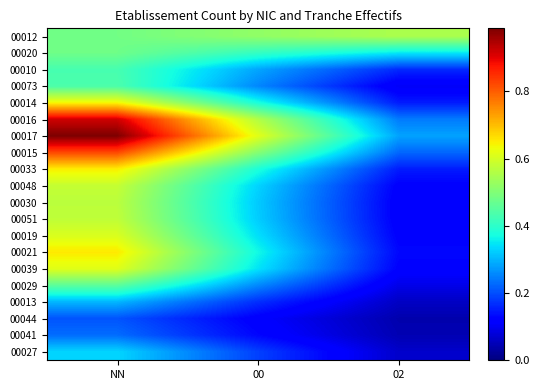

How many distinct data groups are displayed?

20